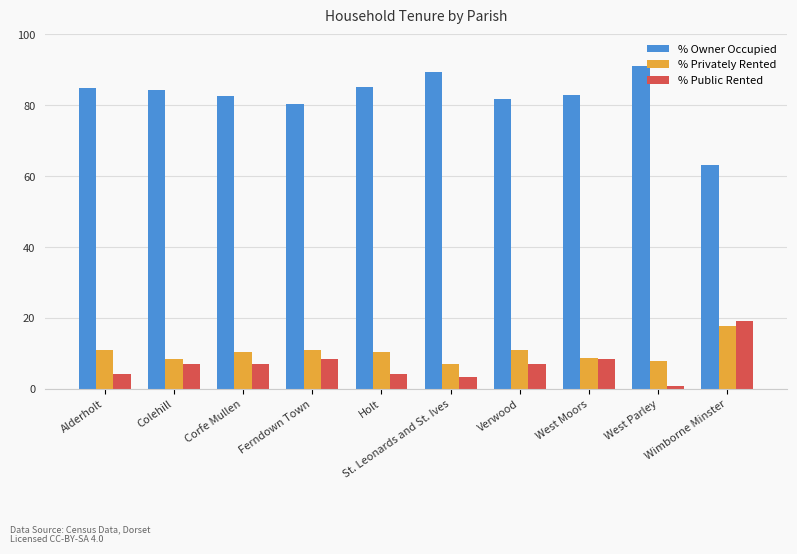

Is it true that % Public Rented equals 4.2 at Holt?

True